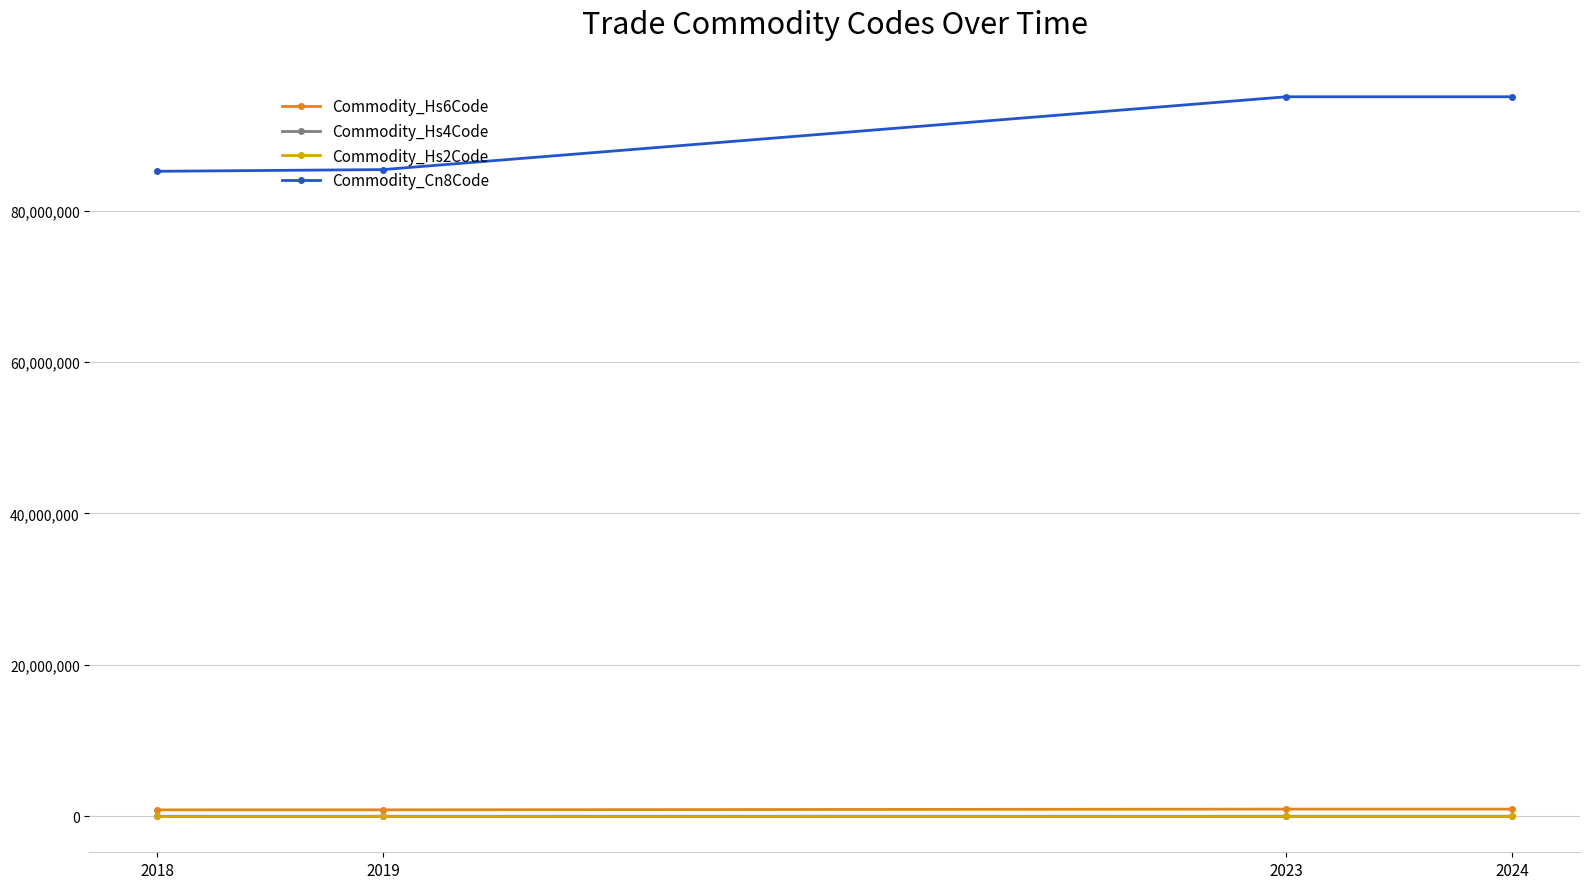

Does the chart display data point markers on the line(s)?

Yes